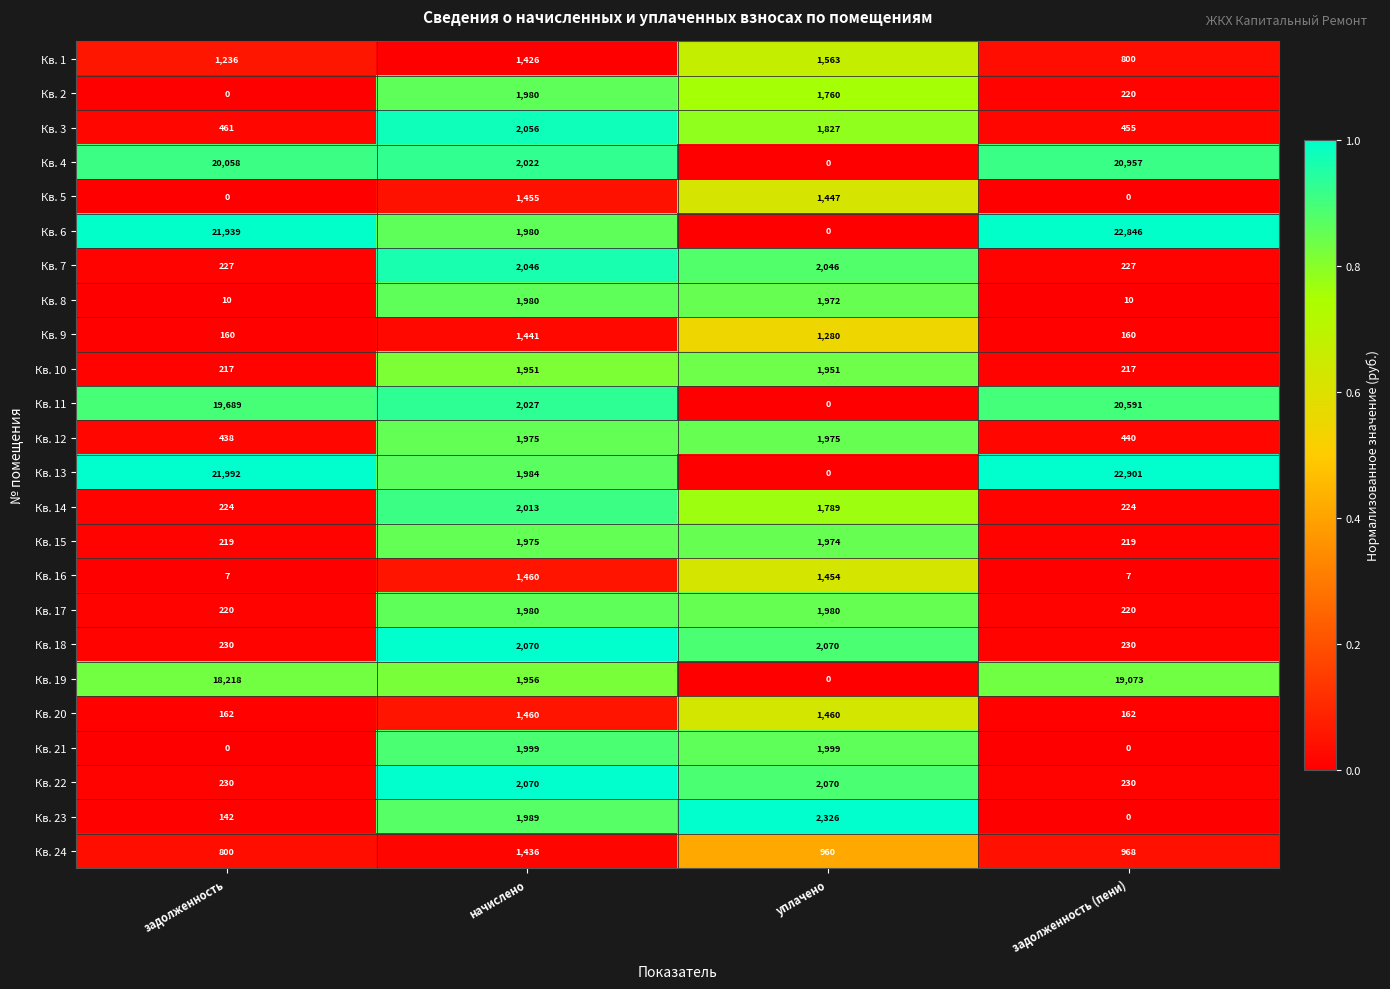

What is the highest value of the Кв. 6 series?

22846